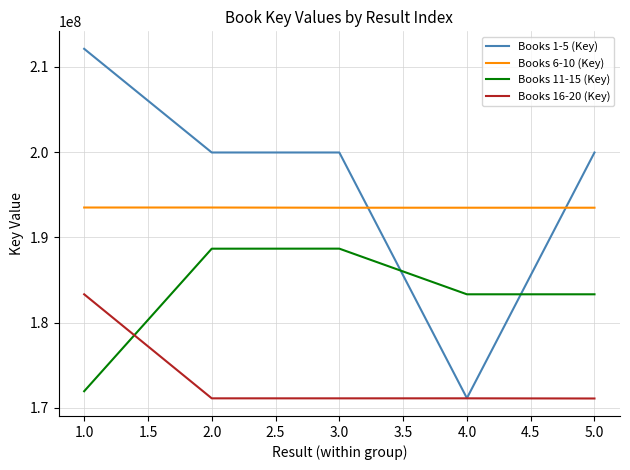

The value of Books 6-10 (Key) at 4.0 is 123778227. True or false?

False